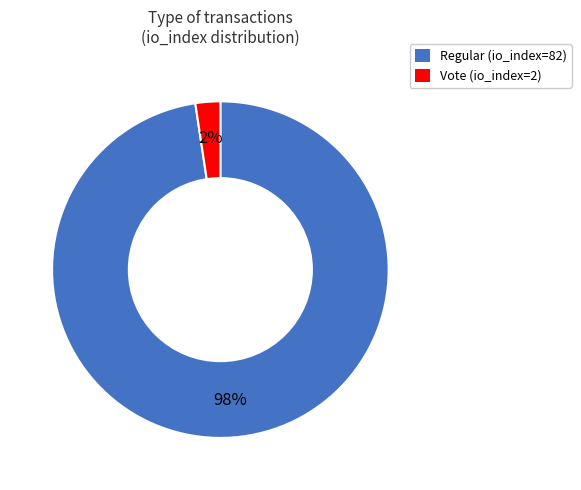

What is the smallest slice in the pie chart?

Vote (io_index=2)